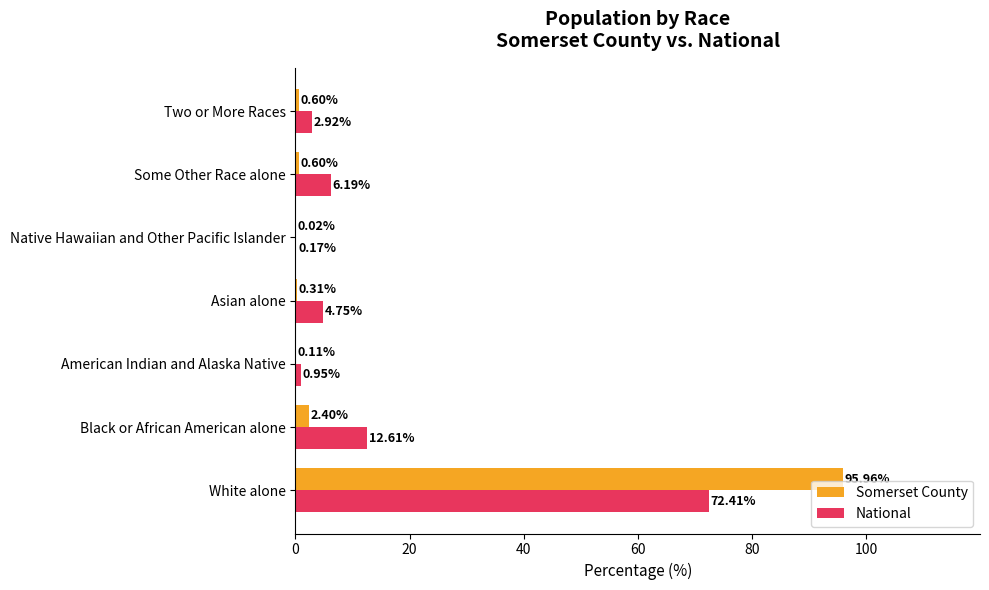

Between American Indian and Alaska Native and Asian alone, which series saw the biggest shift?

National